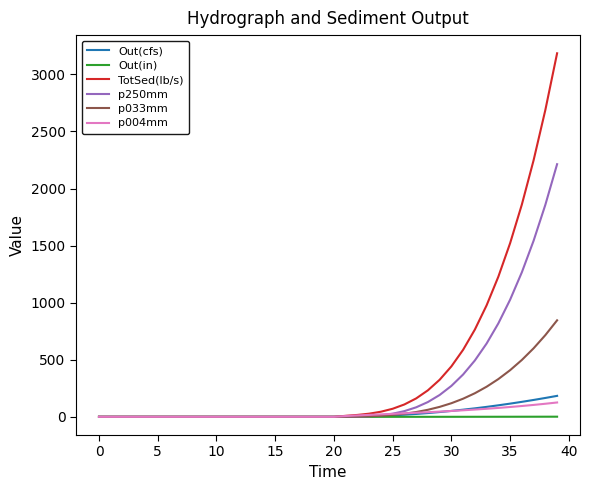

Which series has the widest spread of values?

TotSed(lb/s)